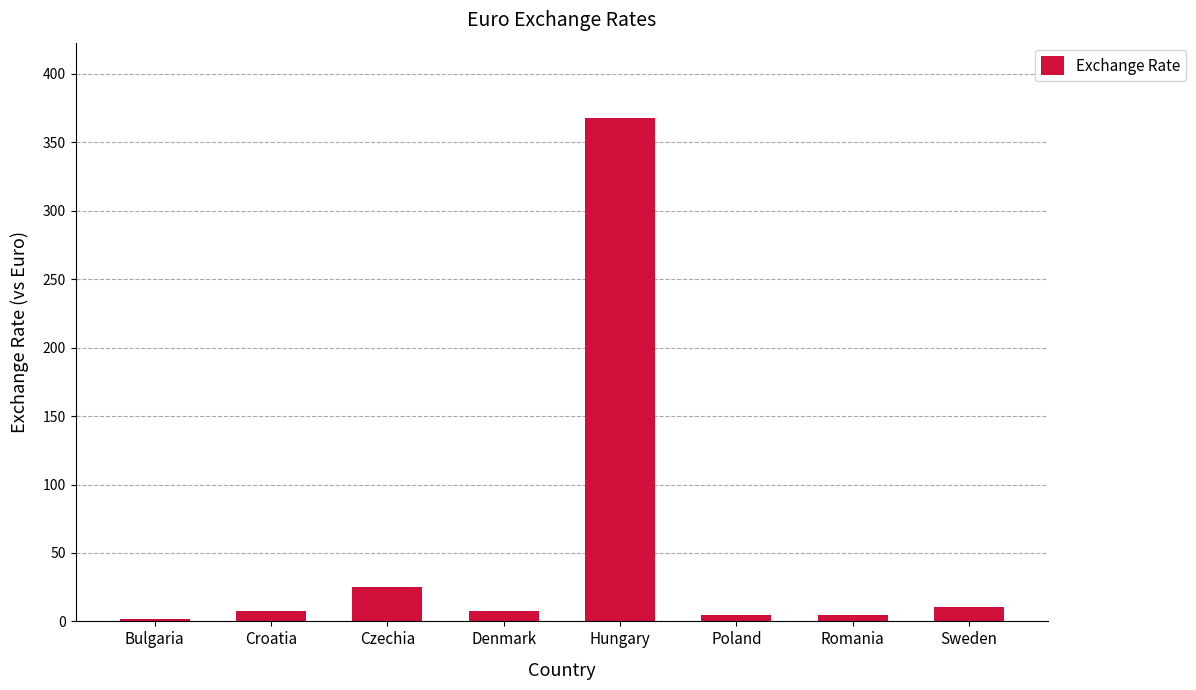

What is the minimum value shown in the chart?

2.0